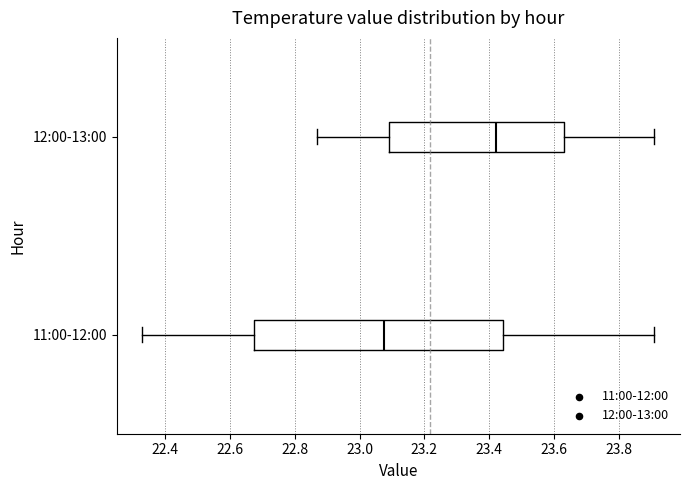

Which box is the widest, from its left edge to its right edge?

11:00-12:00